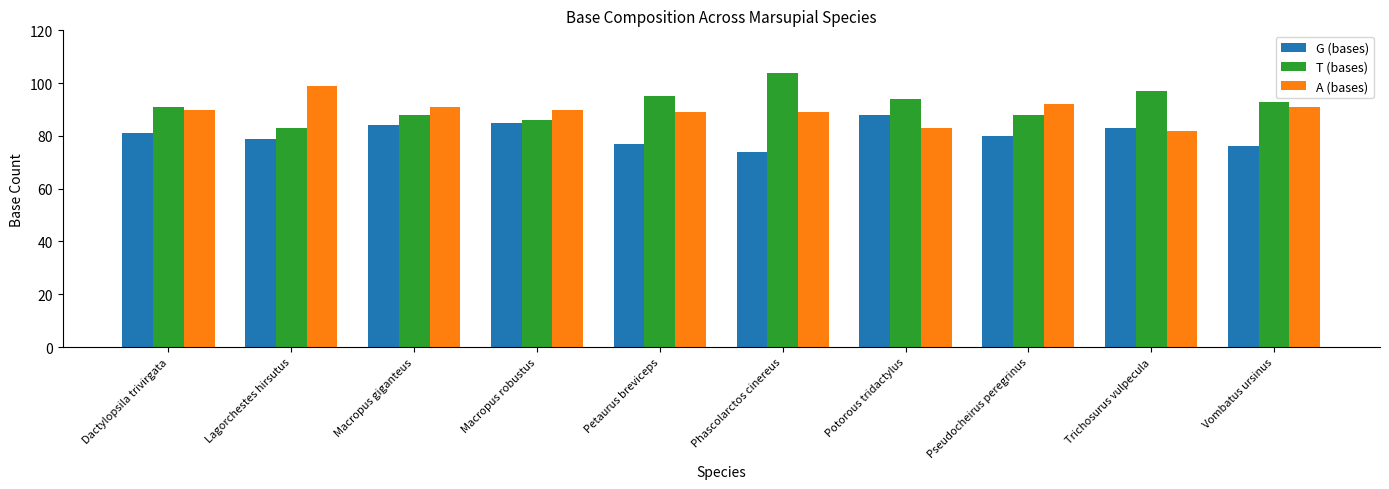

What is the approximate value of A (bases) at Macropus giganteus?

91